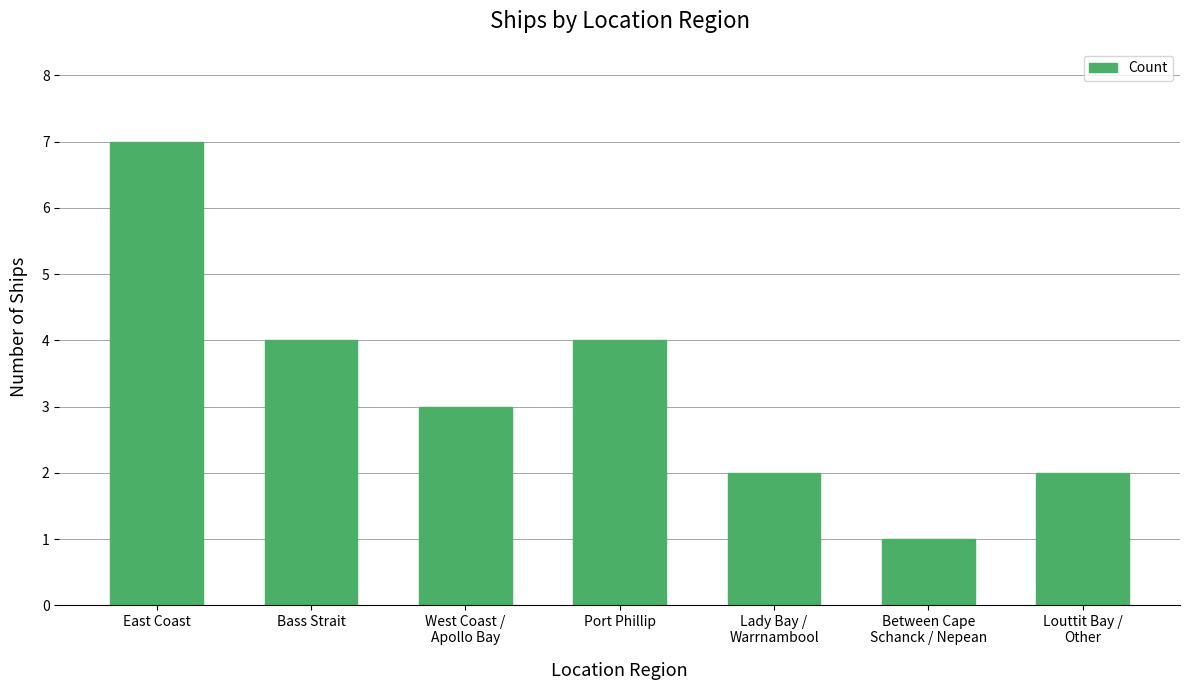

Reading left to right, extract all data points from this chart.

East Coast=7	Bass Strait=4	West Coast /
Apollo Bay=3	Port Phillip=4	Lady Bay /
Warrnambool=2	Between Cape
Schanck / Nepean=1	Louttit Bay /
Other=2